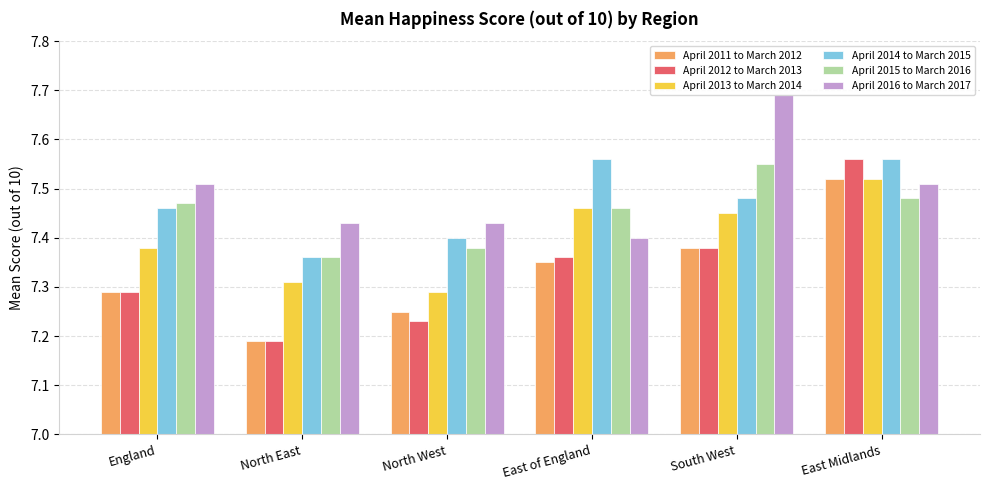

List the labels in order of April 2012 to March 2013 value, smallest first.

North East, North West, England, East of England, South West, East Midlands